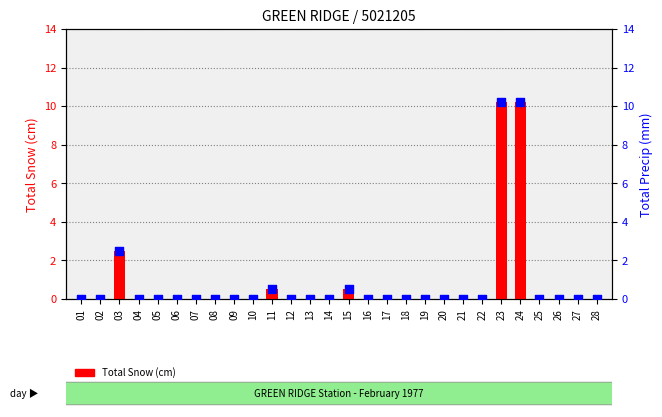

What are all the series names shown in the legend?

Total Snow (cm), Total Precip (mm)